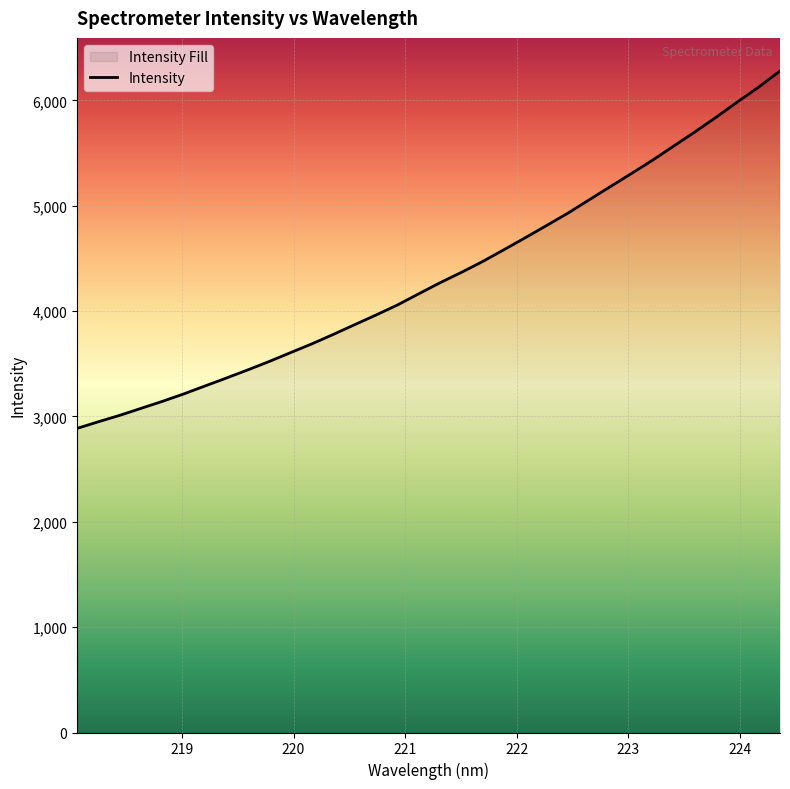

How many series are shown in this chart?

1